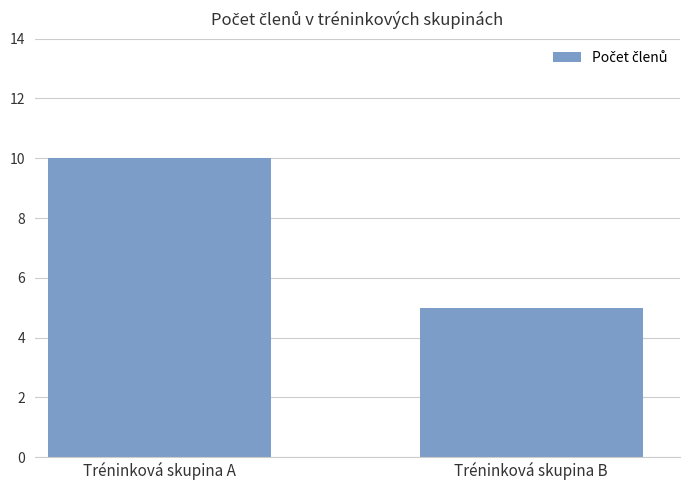

What is the value of the 1st bar from the left?

10